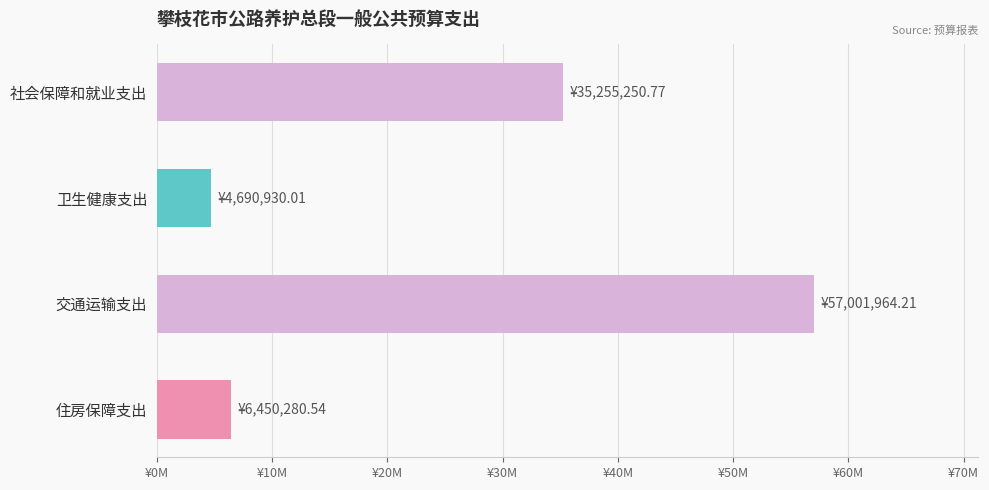

Does the chart contain any negative values?

No